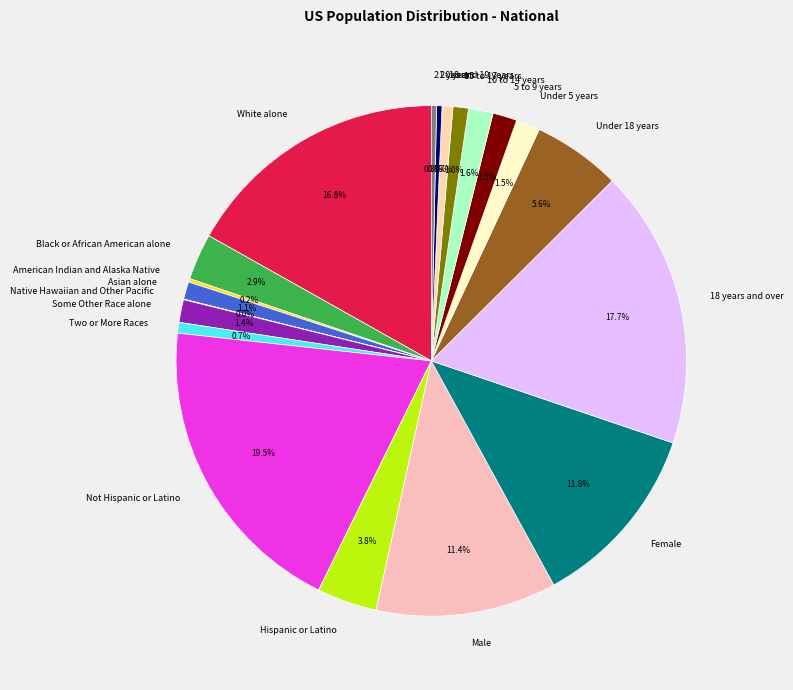

To the nearest percent, what portion does Some Other Race alone represent?

1%